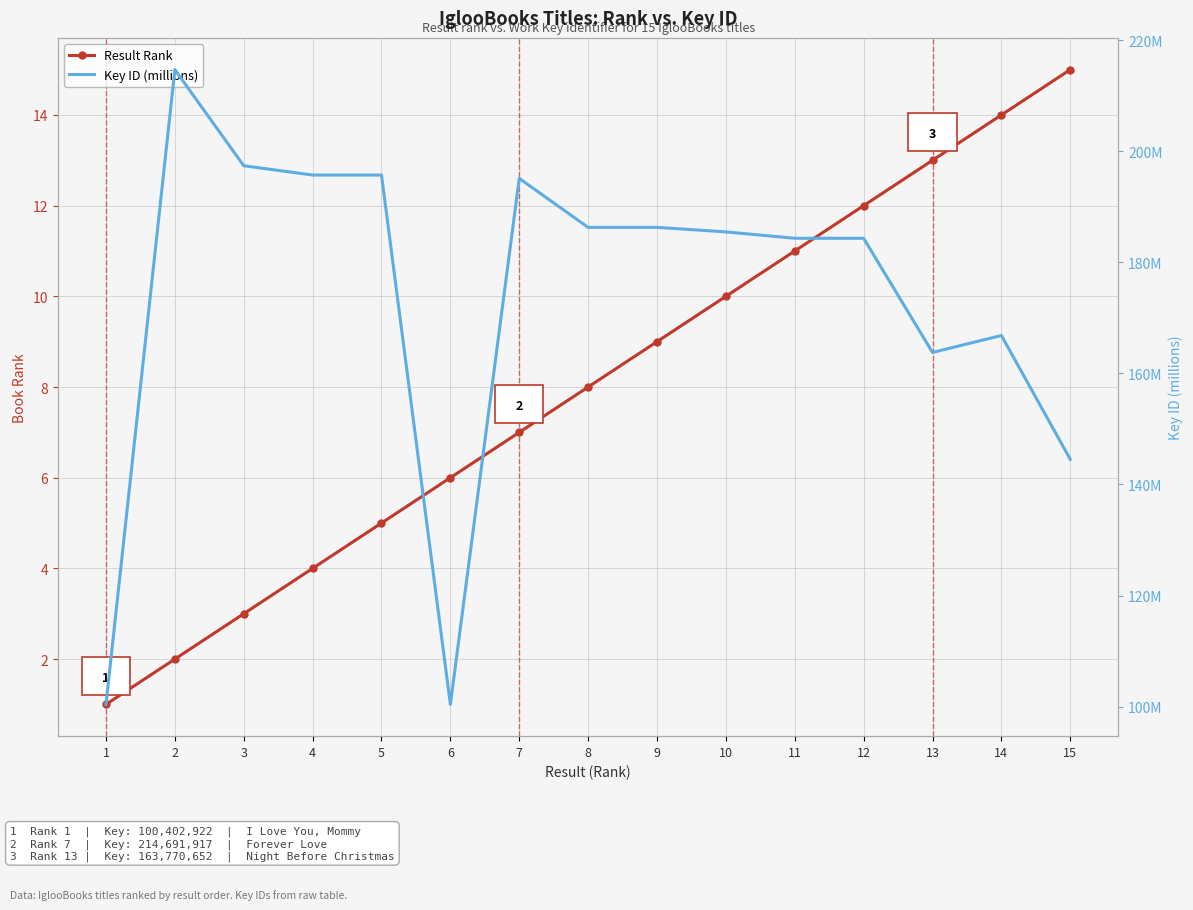

Count the number of categories in the chart.

15